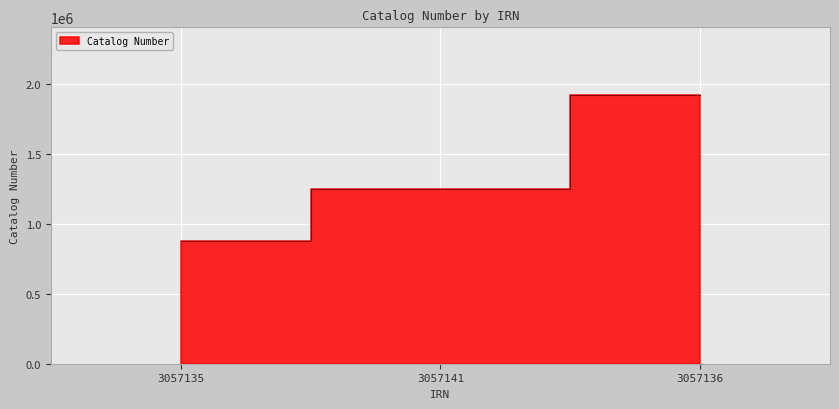

Rank the categories by value from lowest to highest.

3057135, 3057141, 3057136